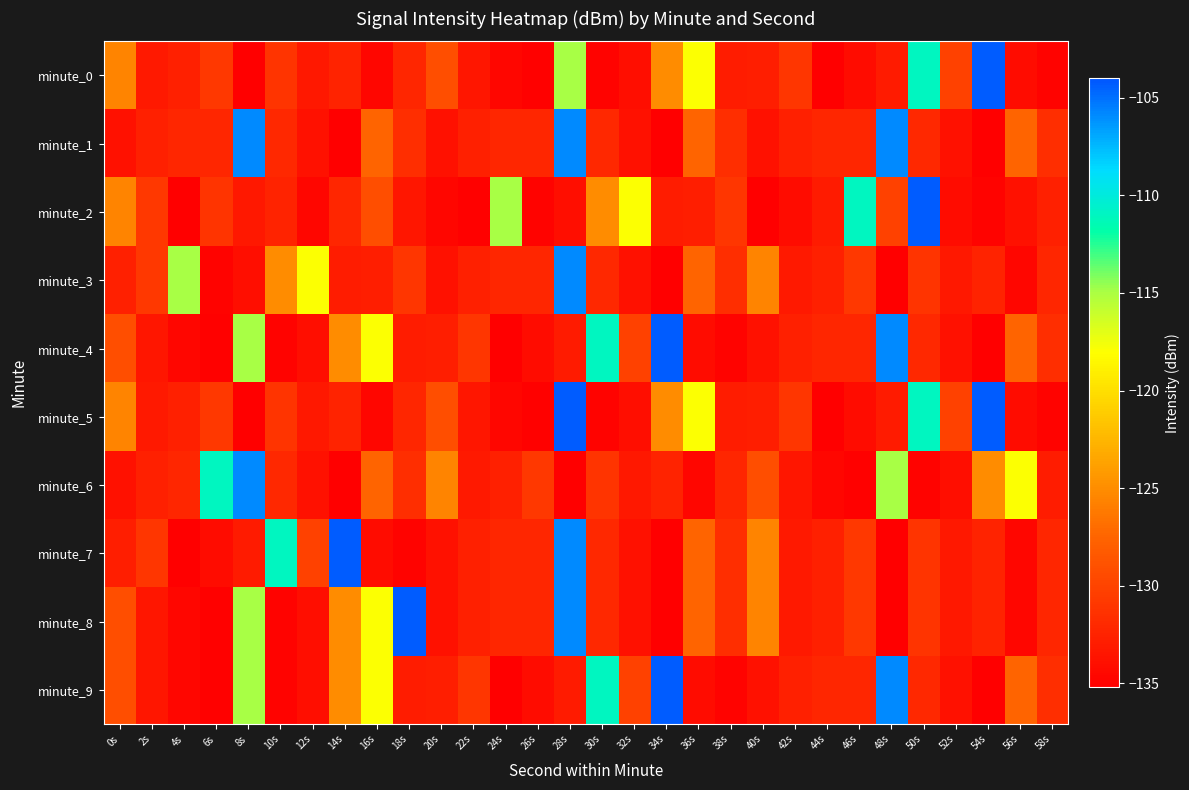

What is the total value across all series at 40s?

-1307.6